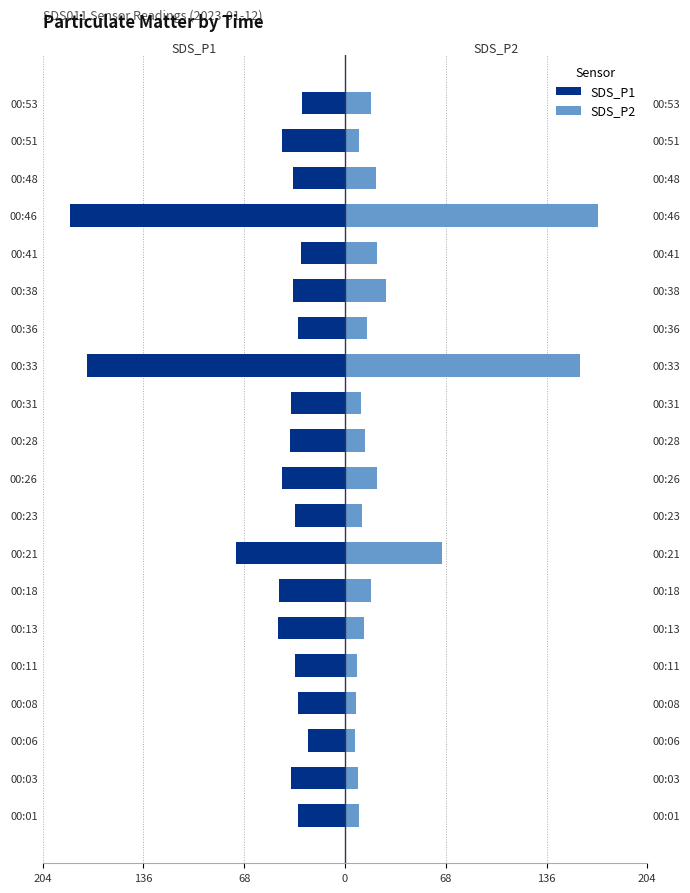

Which series has the widest spread of values?

SDS_P2